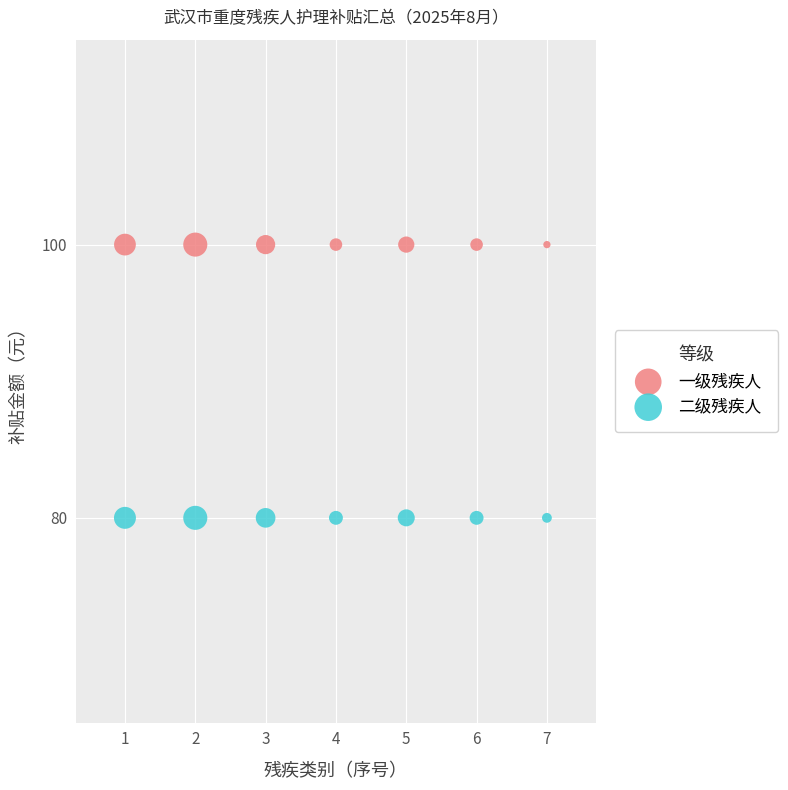

Which series contains the lowest Y value?

二级残疾人